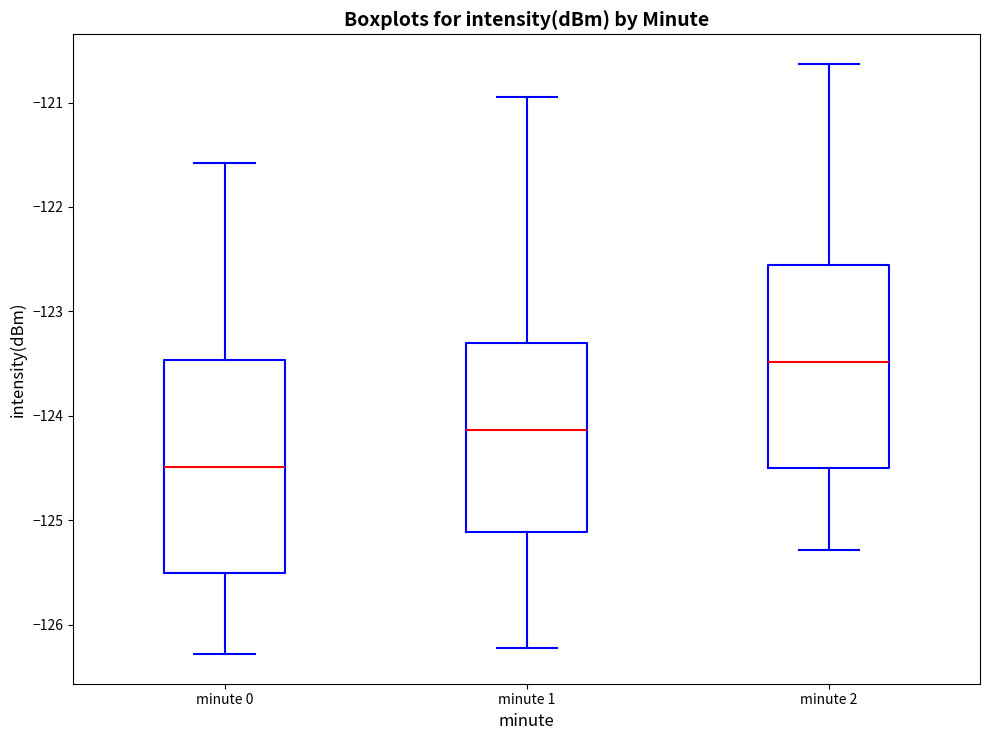

Which box's median line is the lowest?

minute 0